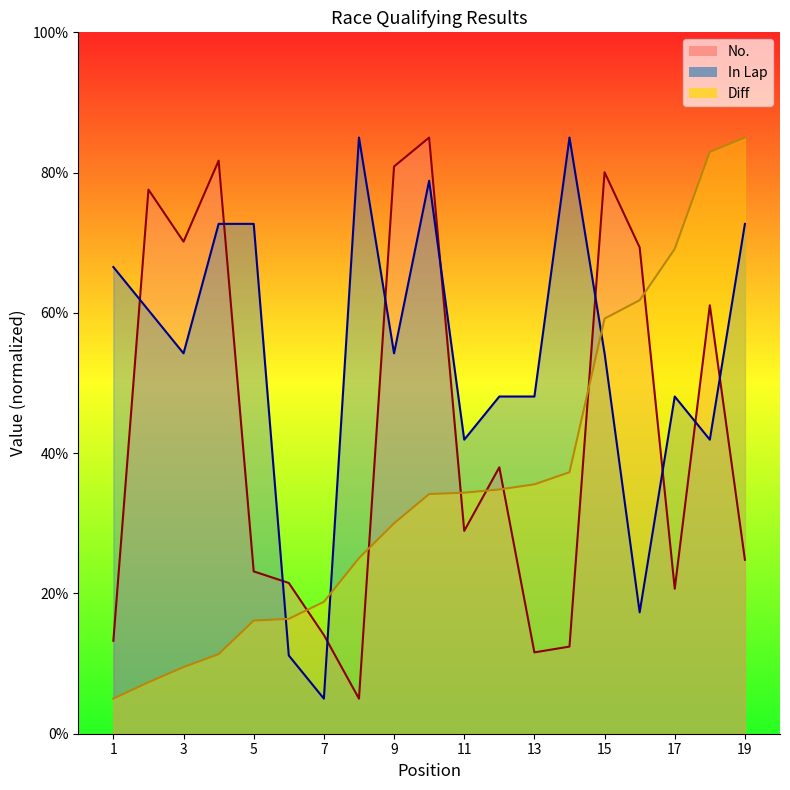

What is the sum of the Diff values at 5 and 1?

21.1